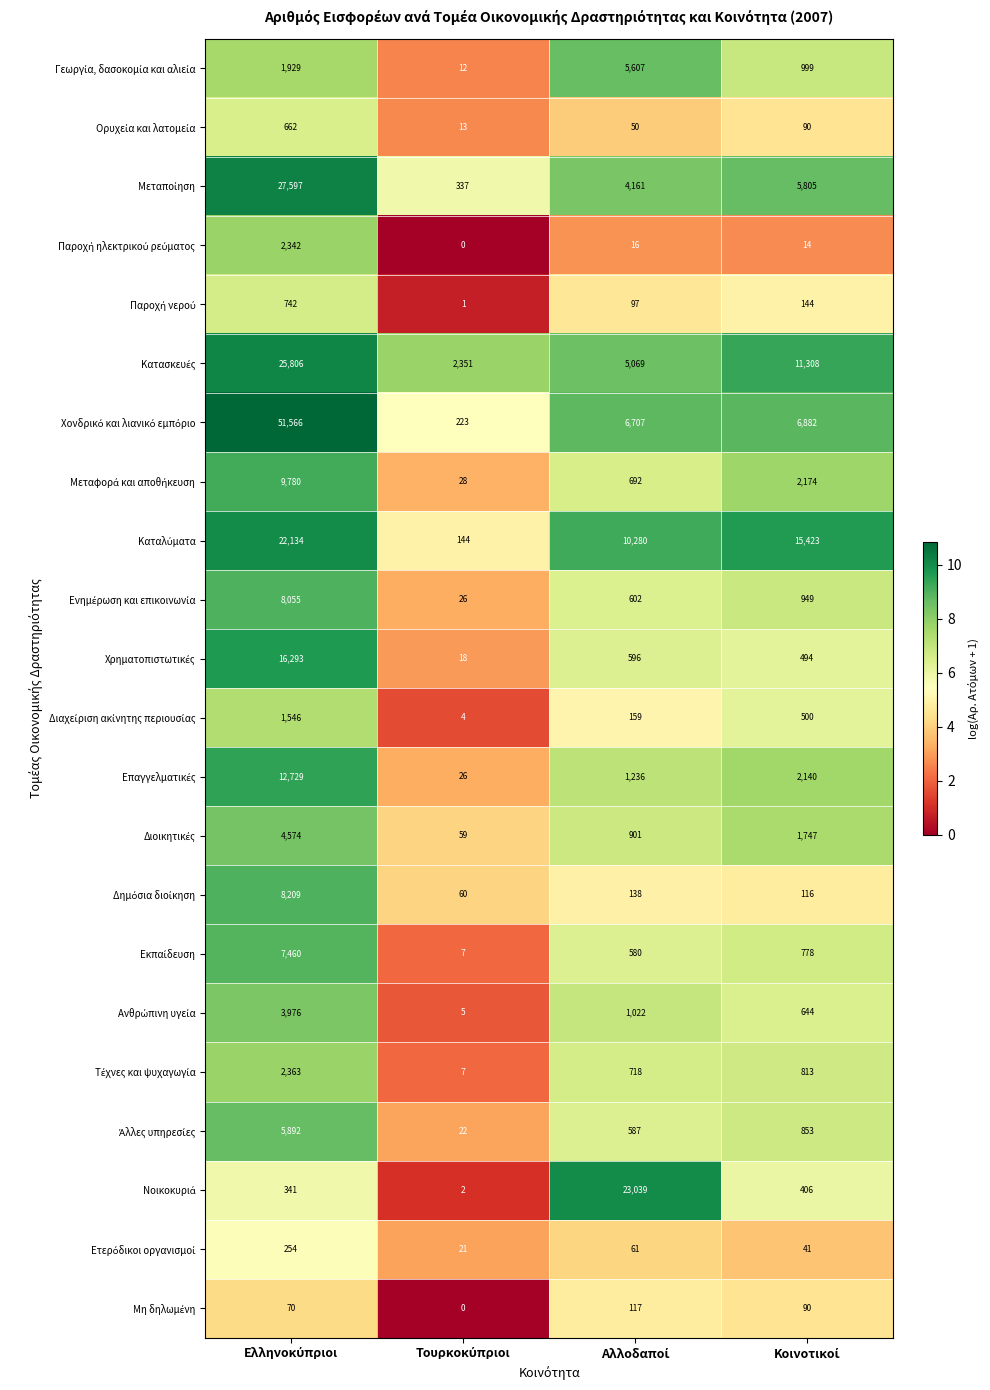

At how many categories does at least one series exceed 6896?

3